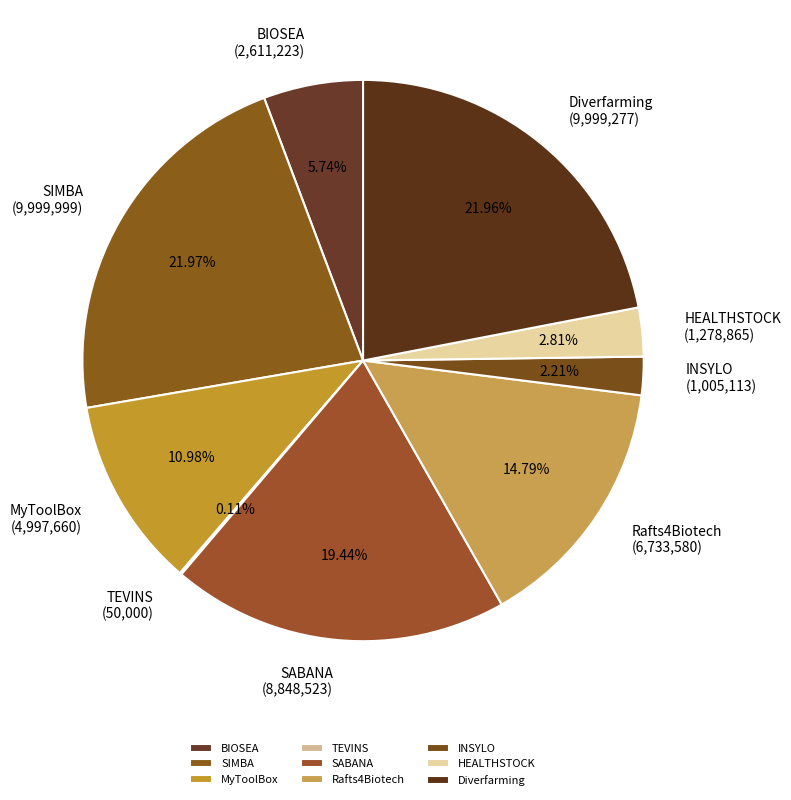

Is there any slice that represents more than half of the pie?

No